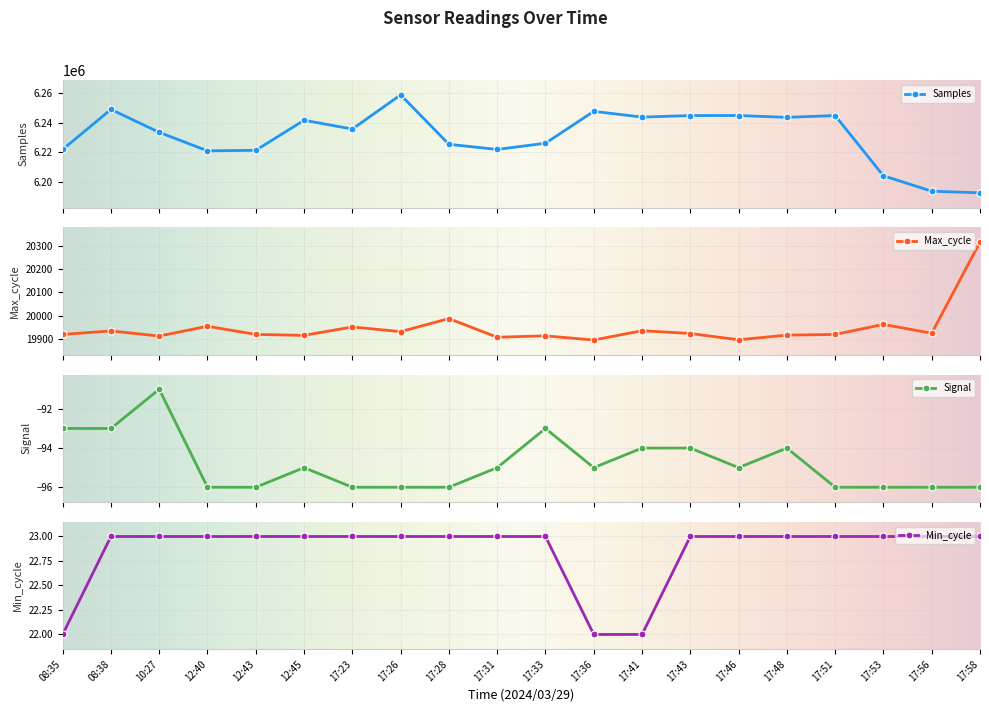

At which category does the chart reach its peak across all series?

17:26